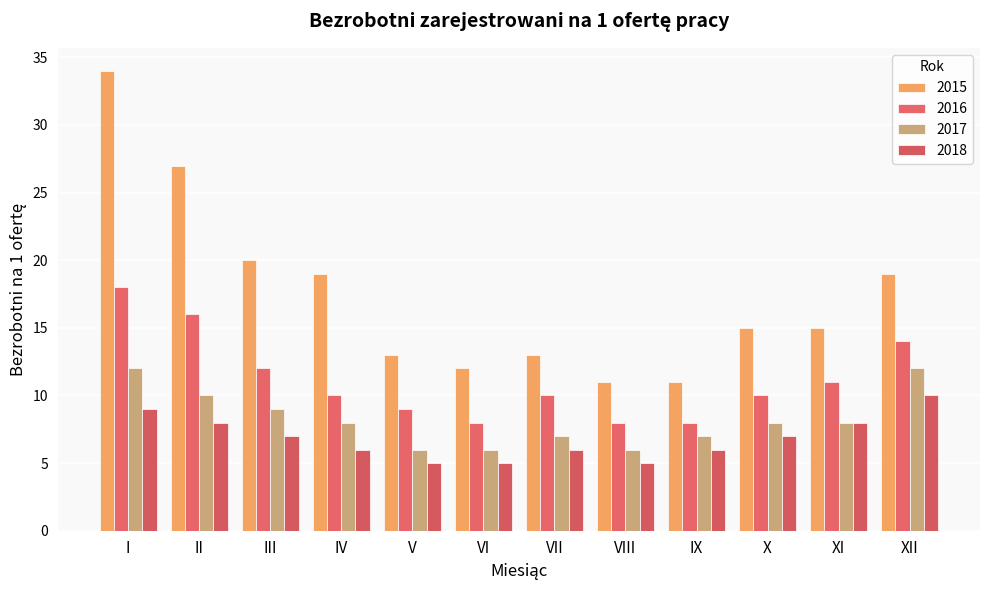

At which label does 2015 first exceed 15?

I